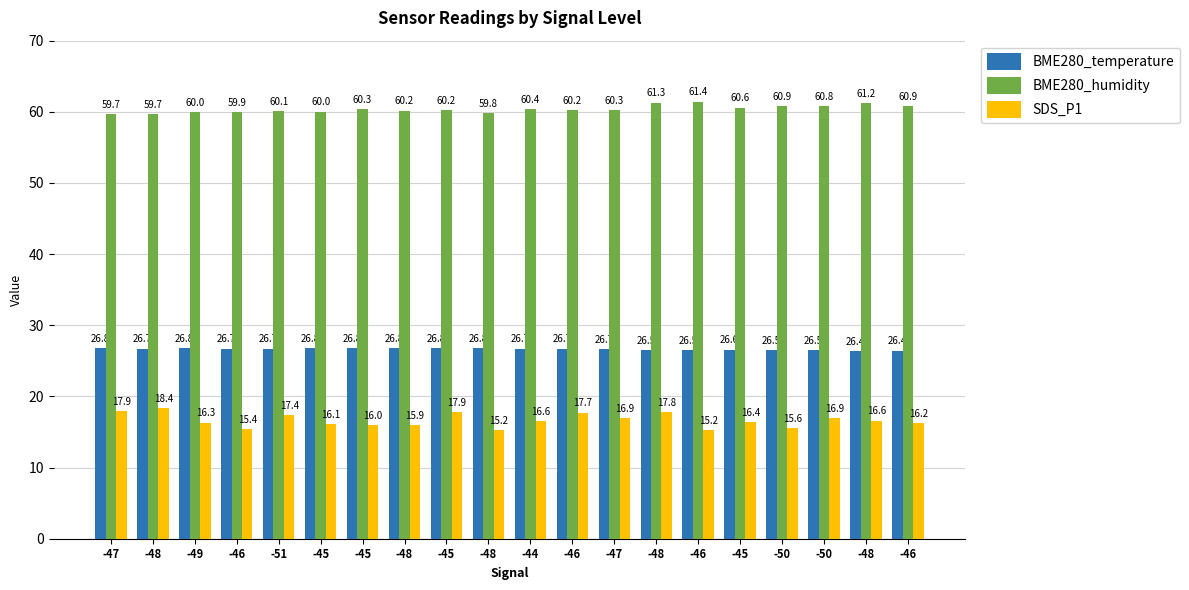

What is the label of the 14th bar from the right?

-45